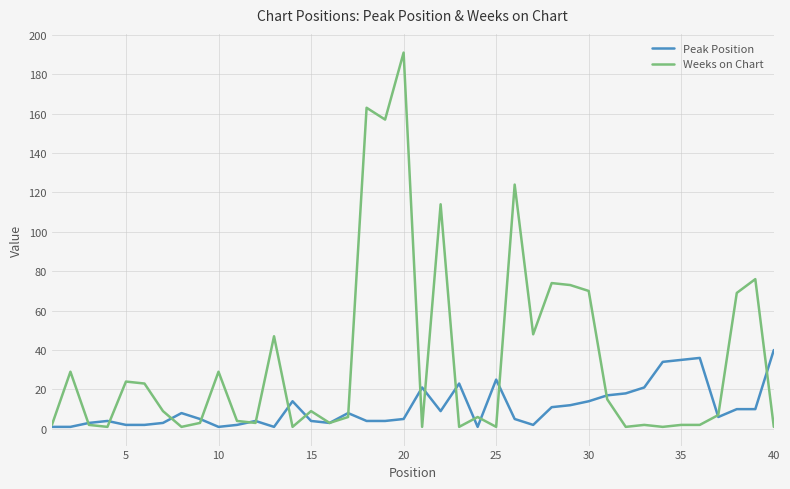

Rank the series by their average value, from highest to lowest.

Weeks on Chart, Peak Position